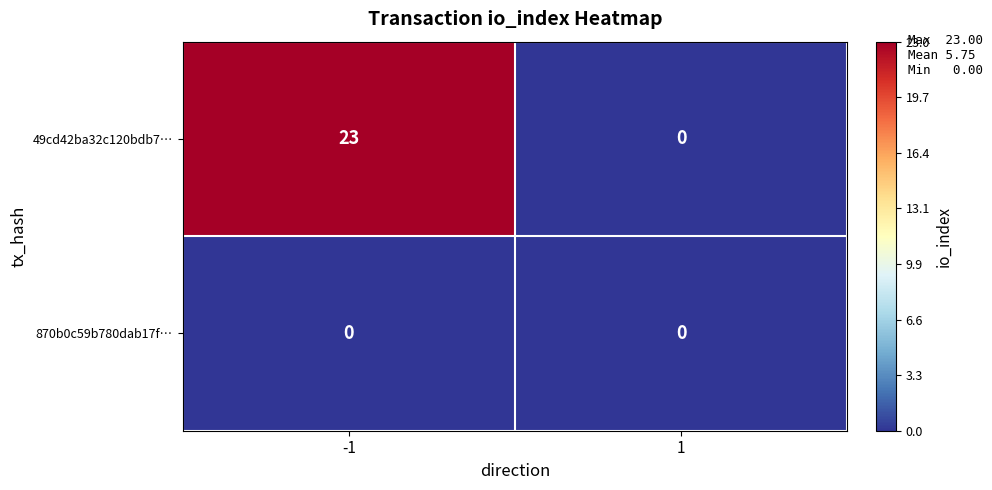

Rank the series by their average value, from highest to lowest.

49cd42ba32c120bdb7…, 870b0c59b780dab17f…